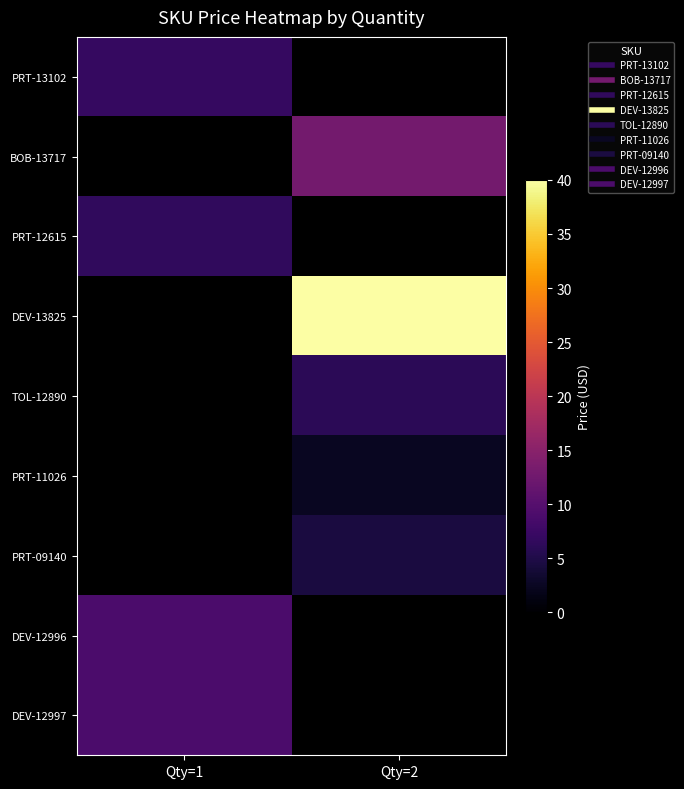

Between Qty=2 and Qty=1, which is larger?

Qty=1